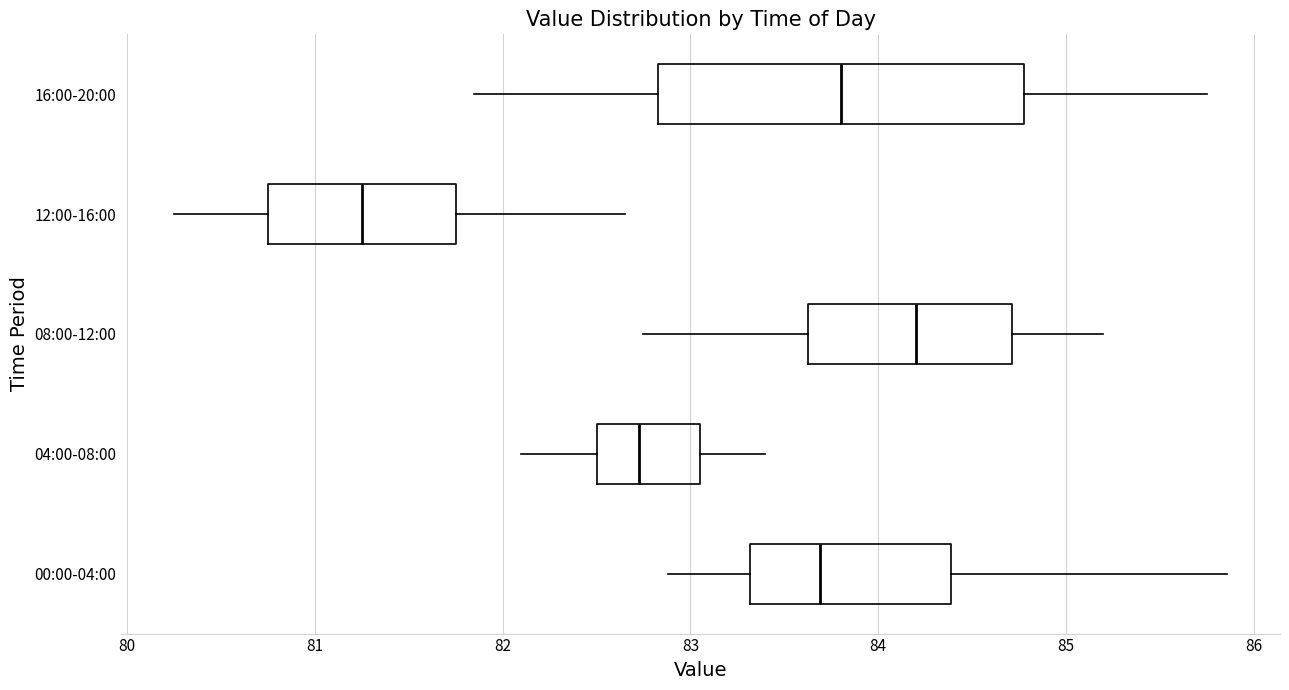

Comparing the boxes themselves (not the whiskers), which one is the widest?

16:00-20:00